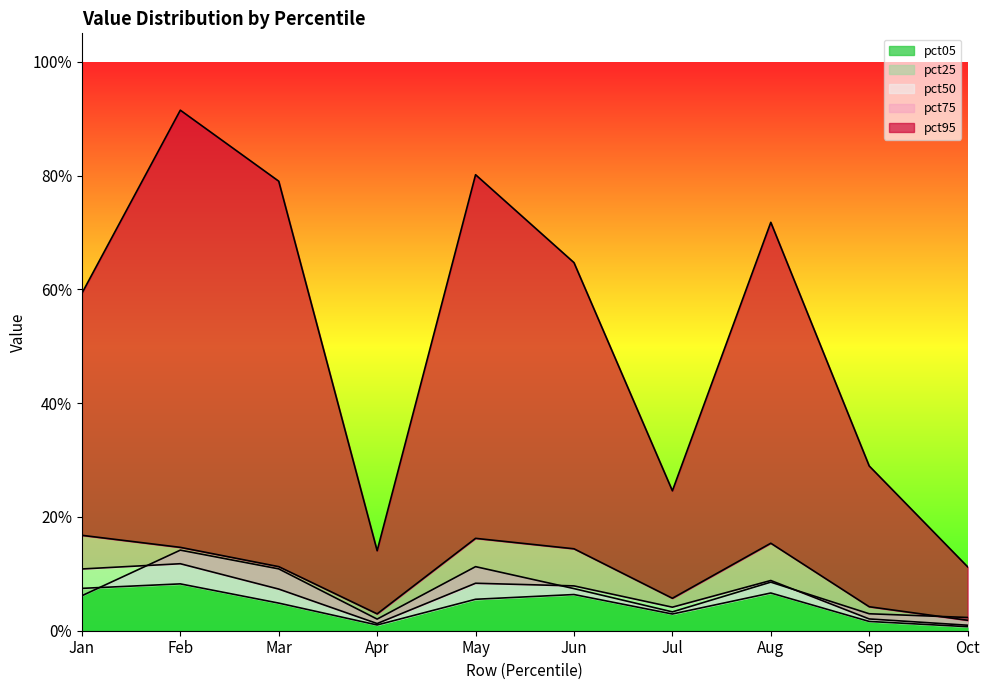

True or false: pct25 and pct50 cross at least once.

False